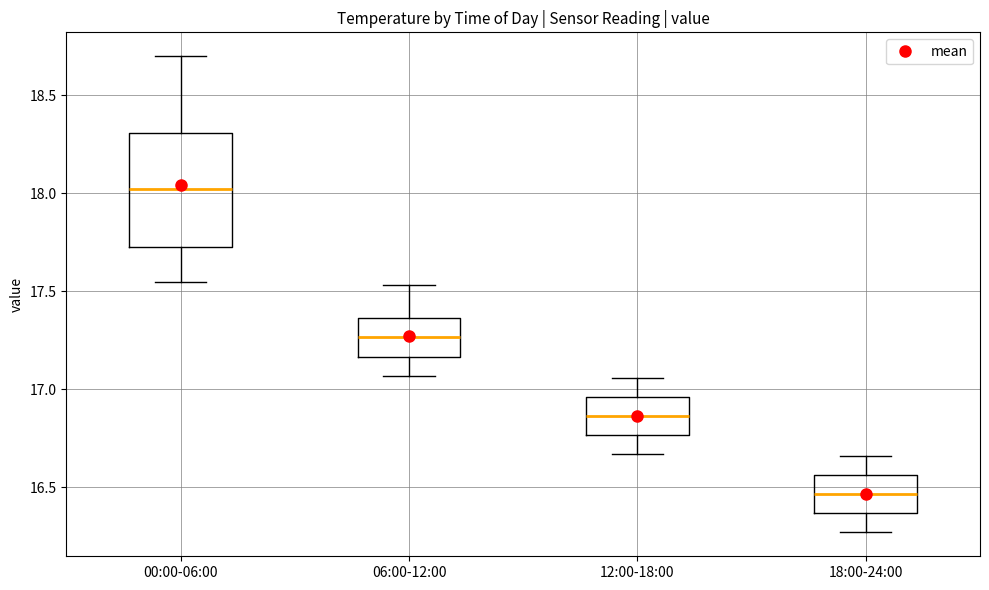

Reading left to right, transcribe this box plot: for each box, give where its median line is, the range the box spans, and where its two whiskers end, as read against the y-axis. The values are not printed on the chart, so give them approximately, as read against the axis.

00:00-06:00: median 18.00, box 17.75 to 18.30, whiskers 17.55 to 18.70
06:00-12:00: median 17.25, box 17.15 to 17.35, whiskers 17.05 to 17.55
12:00-18:00: median 16.85, box 16.75 to 16.95, whiskers 16.65 to 17.05
18:00-24:00: median 16.45, box 16.35 to 16.55, whiskers 16.25 to 16.65